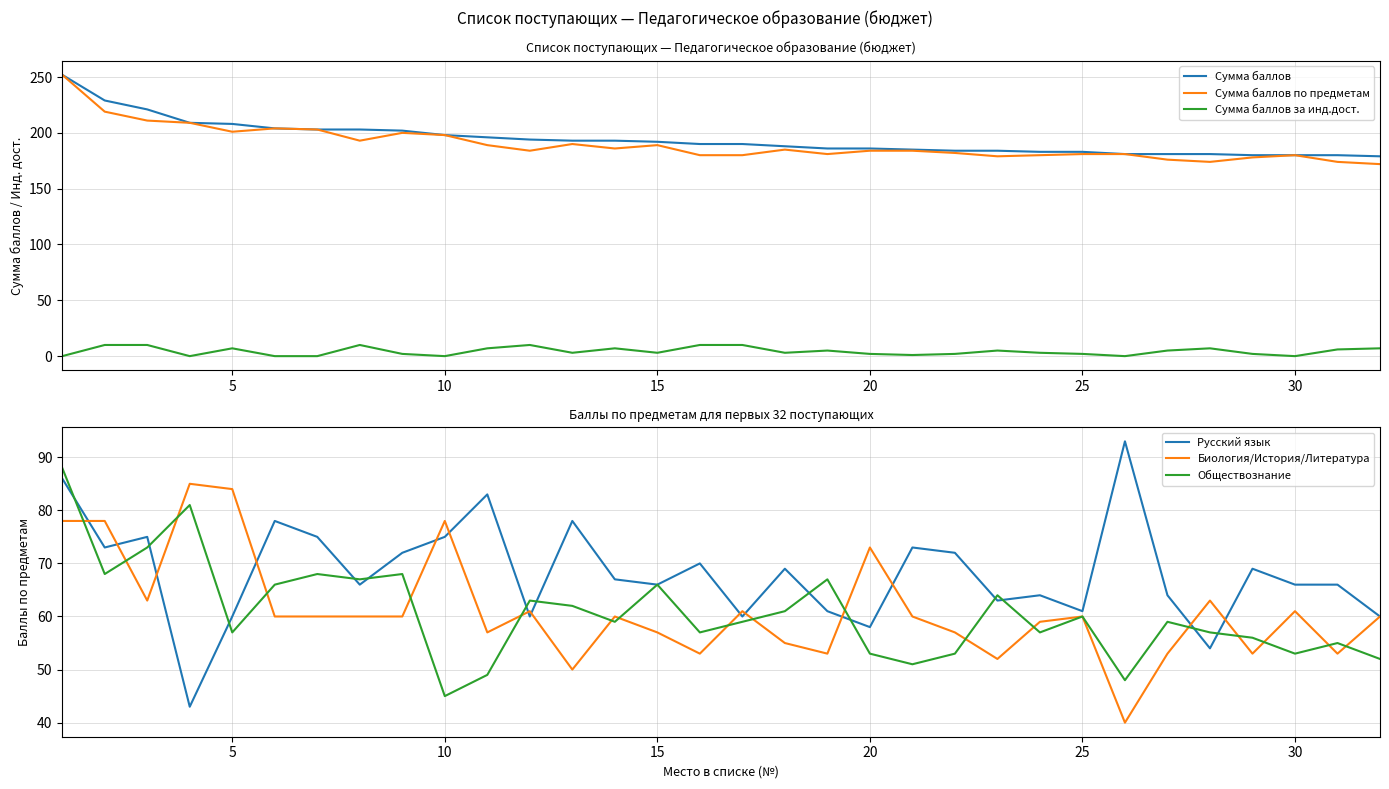

Is the value of Русский язык at 20 greater than the value of Обществознание at 25?

No